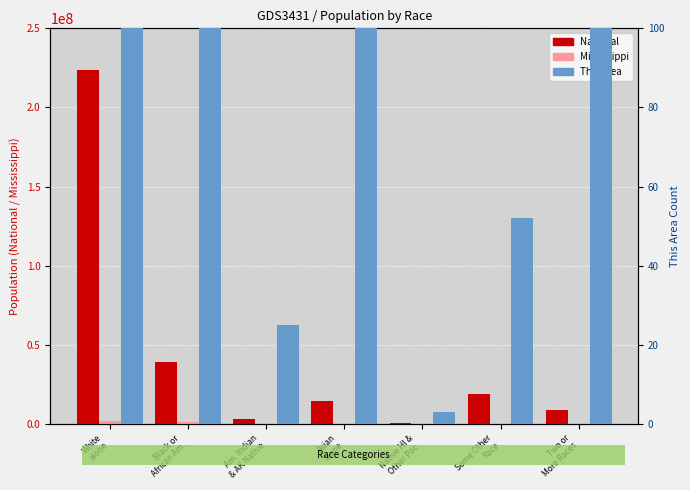

What is the maximum value for National?

223553265